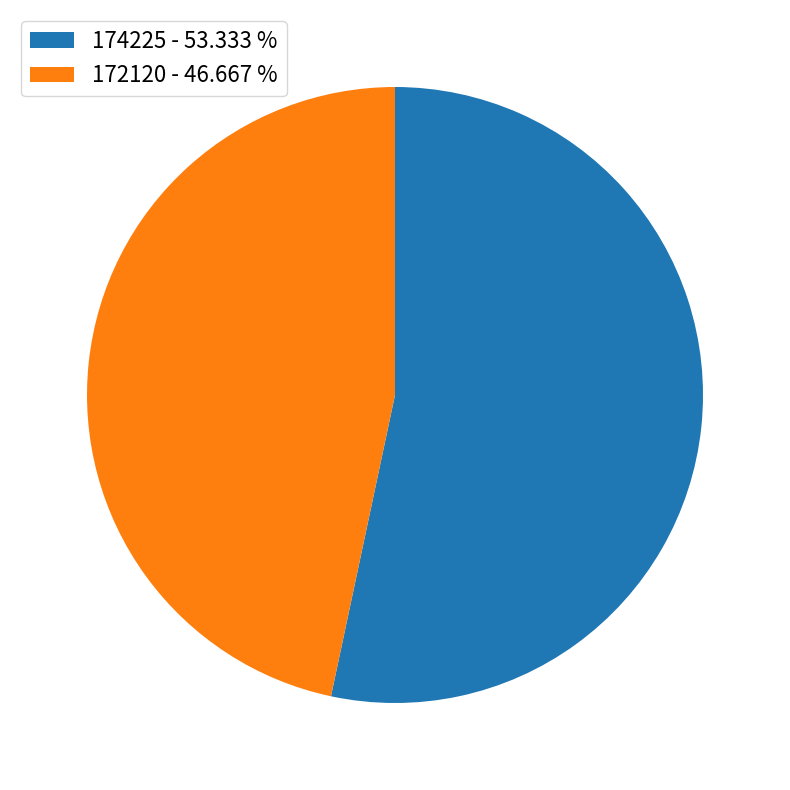

Combined, do 172120 and 174225 account for over 50%?

Yes